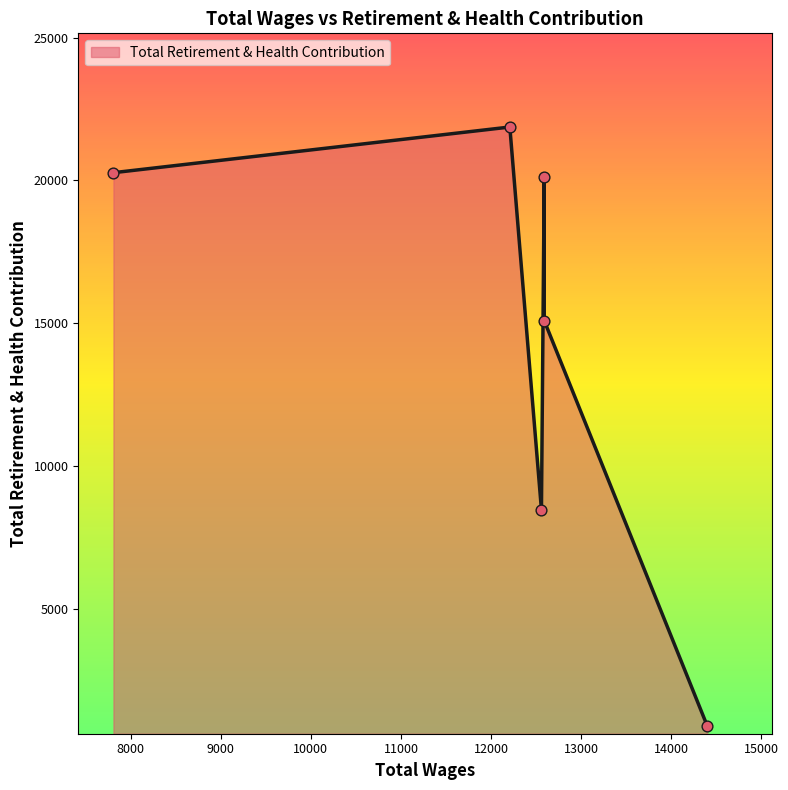

What is the change in value from 12590.0 to 12559.0?

-11669